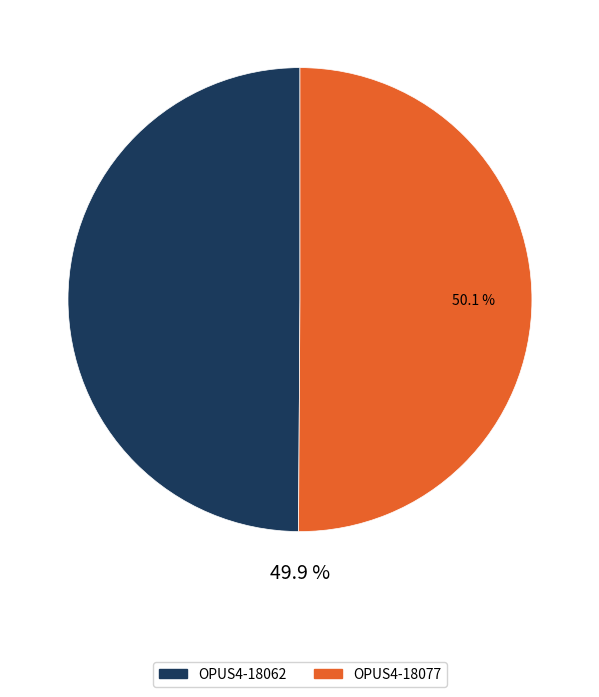

What is the ratio of the value at OPUS4-18077 to the value at OPUS4-18062?

1.0